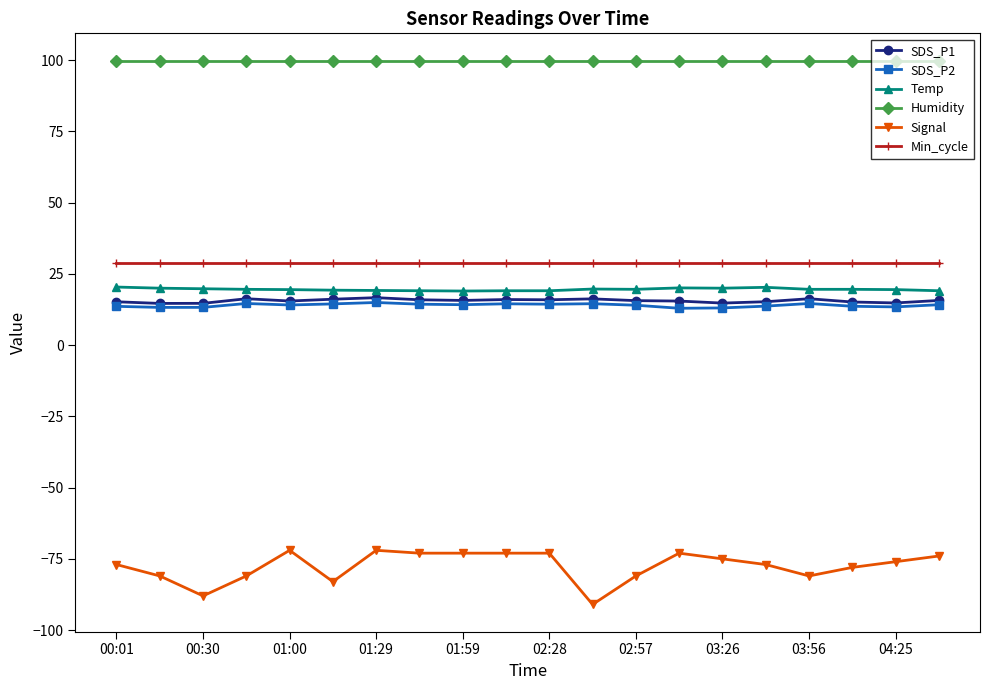

What is the average value of the Min_cycle series?

29.0